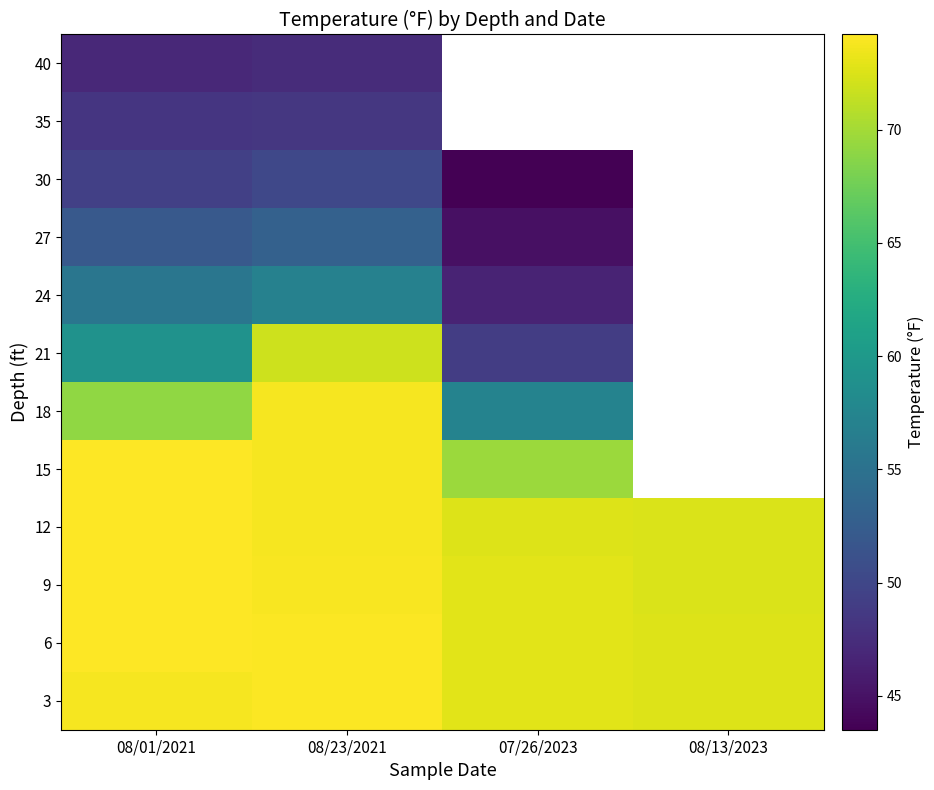

What is the sum of the 12 values at 08/13/2023 and 08/23/2021?

146.3